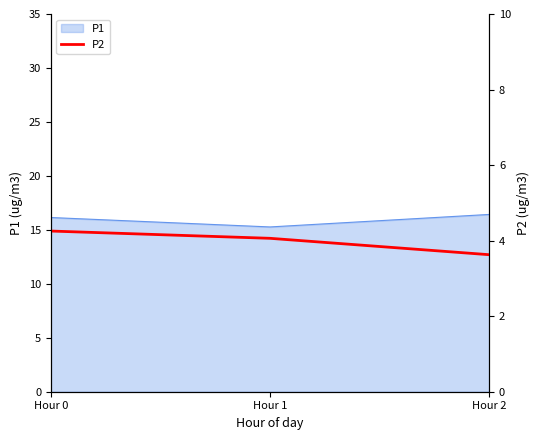

Reading left to right, what are all the values shown in this chart?

Hour 0=4.3	Hour 1=4.1	Hour 2=3.6